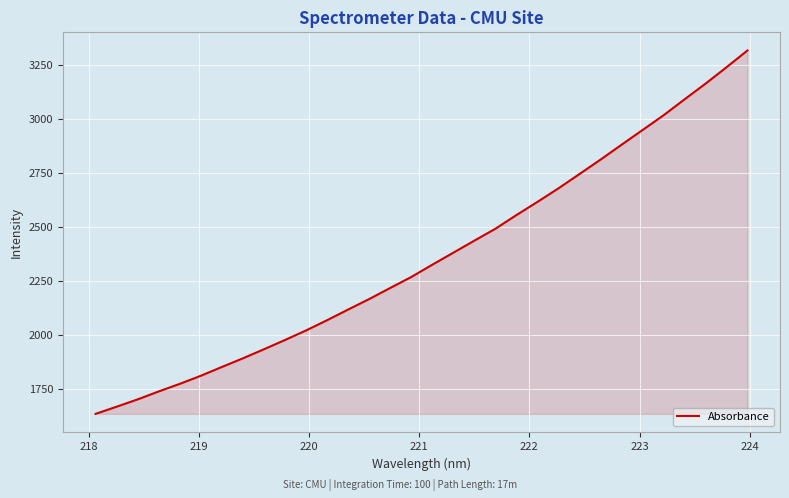

What is the difference between the maximum and minimum values?

1682.6